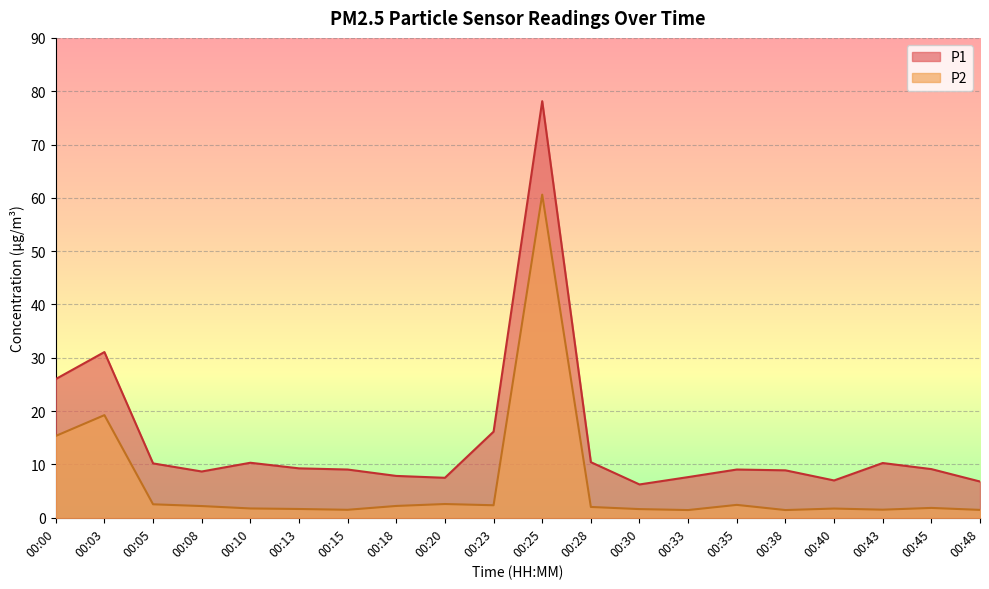

At which category does P1 reach its first local valley?

00:08